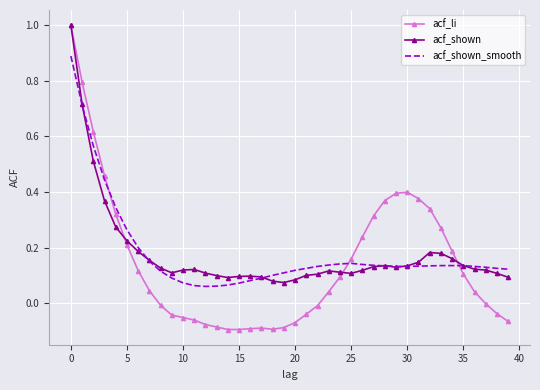

What is the highest value of the acf_li series?

1.0